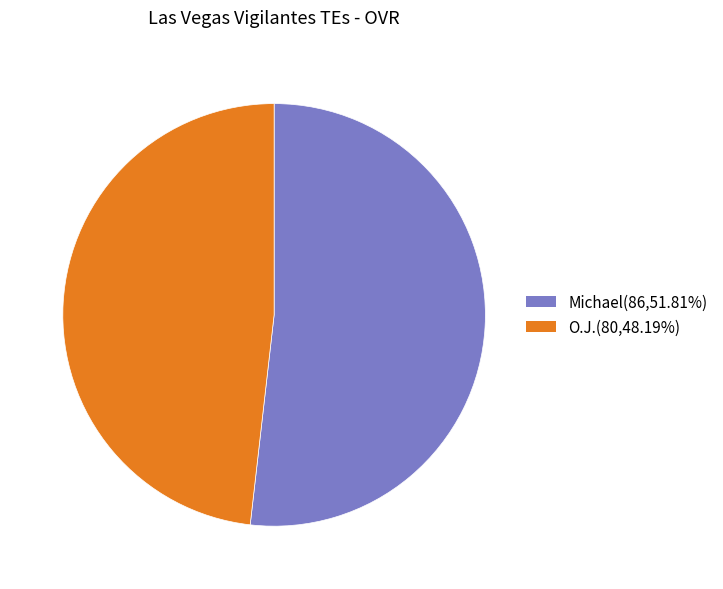

Is it true that O.J. is 55% of the pie?

False